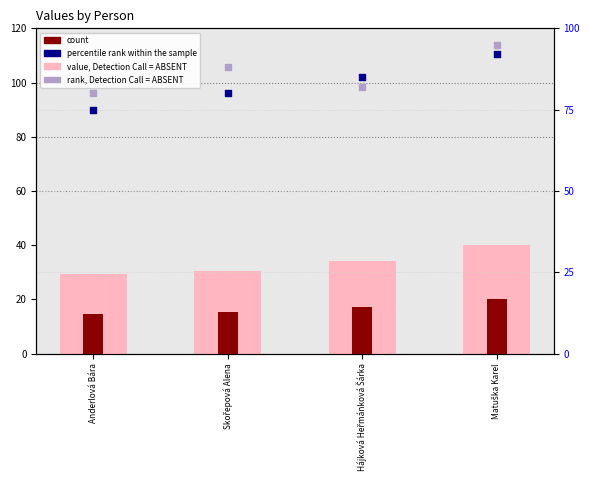

Which series contains the highest Y value?

rank, Detection Call = ABSENT